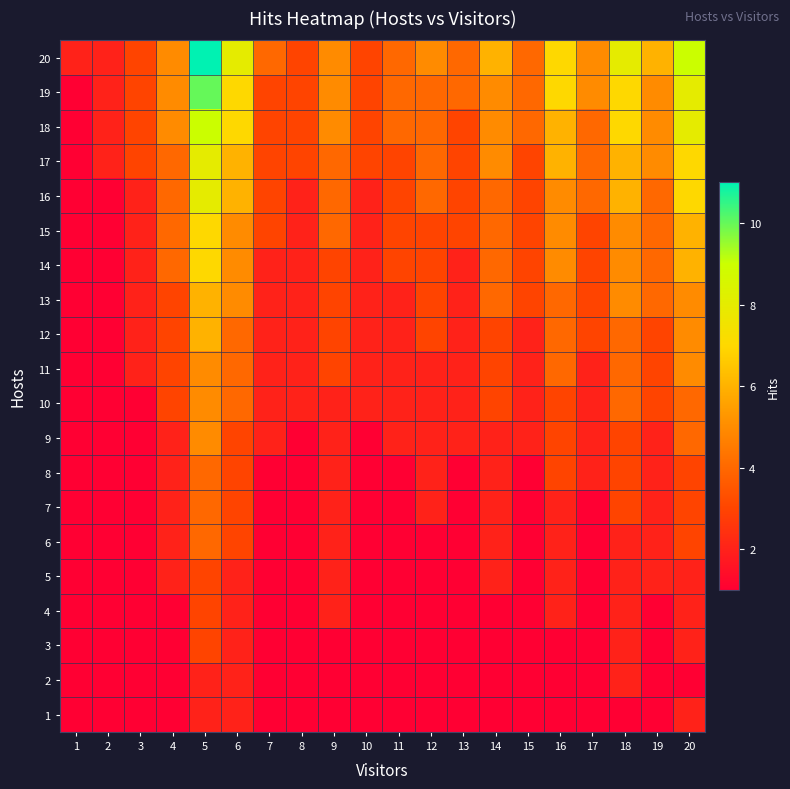

Reading right to left, what are all the values shown in this chart?

1: 20=2	19=1	18=1	17=1	16=1	15=1	14=1	13=1	12=1	11=1	10=1	9=1	8=1	7=1	6=2	5=2	4=1	3=1	2=1	1=1
2: 20=1	19=1	18=2	17=1	16=1	15=1	14=1	13=1	12=1	11=1	10=1	9=1	8=1	7=1	6=2	5=2	4=1	3=1	2=1	1=1
3: 20=2	19=1	18=2	17=1	16=1	15=1	14=1	13=1	12=1	11=1	10=1	9=1	8=1	7=1	6=2	5=3	4=1	3=1	2=1	1=1
4: 20=2	19=1	18=2	17=1	16=2	15=1	14=1	13=1	12=1	11=1	10=1	9=2	8=1	7=1	6=2	5=3	4=1	3=1	2=1	1=1
5: 20=2	19=2	18=2	17=1	16=2	15=1	14=2	13=1	12=1	11=1	10=1	9=2	8=1	7=1	6=2	5=3	4=2	3=1	2=1	1=1
6: 20=3	19=2	18=2	17=1	16=2	15=1	14=2	13=1	12=1	11=1	10=1	9=2	8=1	7=1	6=3	5=4	4=2	3=1	2=1	1=1
7: 20=3	19=2	18=3	17=1	16=2	15=1	14=2	13=1	12=2	11=1	10=1	9=2	8=1	7=1	6=3	5=4	4=2	3=1	2=1	1=1
8: 20=3	19=2	18=3	17=2	16=3	15=1	14=2	13=1	12=2	11=1	10=1	9=2	8=1	7=1	6=3	5=4	4=2	3=1	2=1	1=1
9: 20=4	19=2	18=3	17=2	16=3	15=2	14=2	13=2	12=2	11=2	10=1	9=2	8=1	7=2	6=3	5=5	4=2	3=1	2=1	1=1
10: 20=4	19=3	18=4	17=2	16=3	15=2	14=3	13=2	12=2	11=2	10=2	9=2	8=2	7=2	6=4	5=5	4=3	3=1	2=1	1=1
11: 20=5	19=3	18=4	17=2	16=4	15=2	14=3	13=2	12=2	11=2	10=2	9=3	8=2	7=2	6=4	5=5	4=3	3=2	2=1	1=1
12: 20=5	19=3	18=4	17=3	16=4	15=2	14=3	13=2	12=3	11=2	10=2	9=3	8=2	7=2	6=4	5=6	4=3	3=2	2=1	1=1
13: 20=5	19=4	18=5	17=3	16=4	15=3	14=4	13=2	12=3	11=2	10=2	9=3	8=2	7=2	6=5	5=6	4=3	3=2	2=1	1=1
14: 20=6	19=4	18=5	17=3	16=5	15=3	14=4	13=2	12=3	11=3	10=2	9=3	8=2	7=2	6=5	5=7	4=4	3=2	2=1	1=1
15: 20=6	19=4	18=5	17=3	16=5	15=3	14=4	13=3	12=3	11=3	10=2	9=4	8=2	7=3	6=5	5=7	4=4	3=2	2=1	1=1
16: 20=7	19=4	18=6	17=4	16=5	15=3	14=4	13=3	12=4	11=3	10=2	9=4	8=2	7=3	6=6	5=8	4=4	3=2	2=1	1=1
17: 20=7	19=5	18=6	17=4	16=6	15=3	14=5	13=3	12=4	11=3	10=3	9=4	8=3	7=3	6=6	5=8	4=4	3=3	2=2	1=1
18: 20=8	19=5	18=7	17=4	16=6	15=4	14=5	13=3	12=4	11=4	10=3	9=5	8=3	7=3	6=7	5=9	4=5	3=3	2=2	1=1
19: 20=8	19=5	18=7	17=5	16=7	15=4	14=5	13=4	12=4	11=4	10=3	9=5	8=3	7=3	6=7	5=10	4=5	3=3	2=2	1=1
20: 20=9	19=6	18=8	17=5	16=7	15=4	14=6	13=4	12=5	11=4	10=3	9=5	8=3	7=4	6=8	5=11	4=5	3=3	2=2	1=2